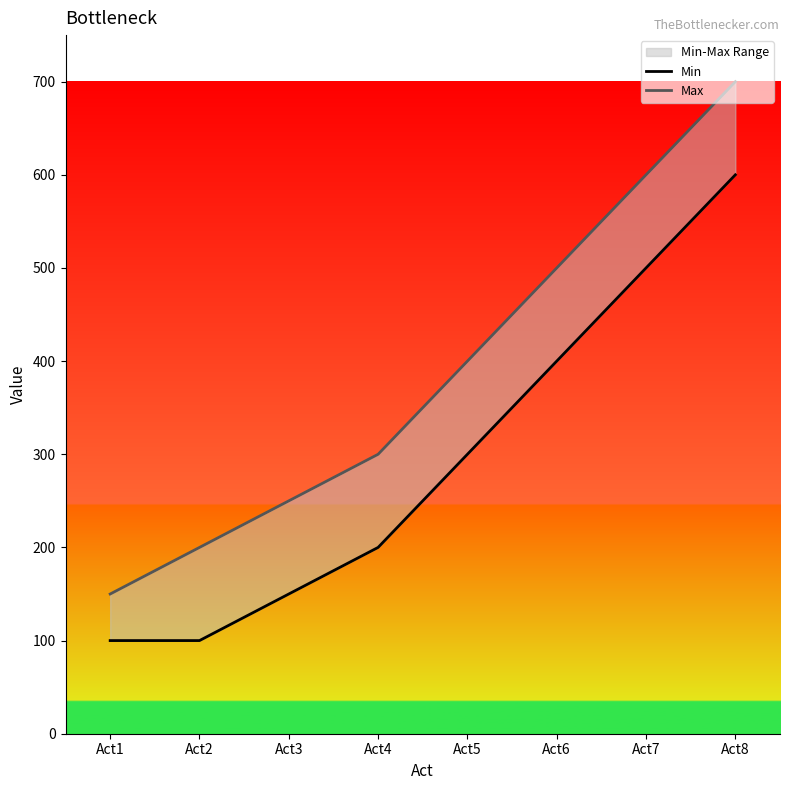

What is the difference between the Max values at Act1 and Act5?

250